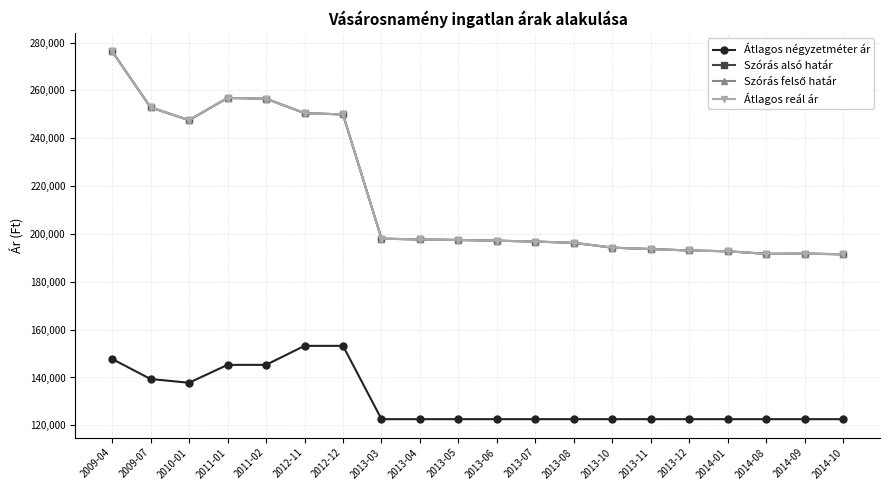

What position from the left is 2011-02?

5